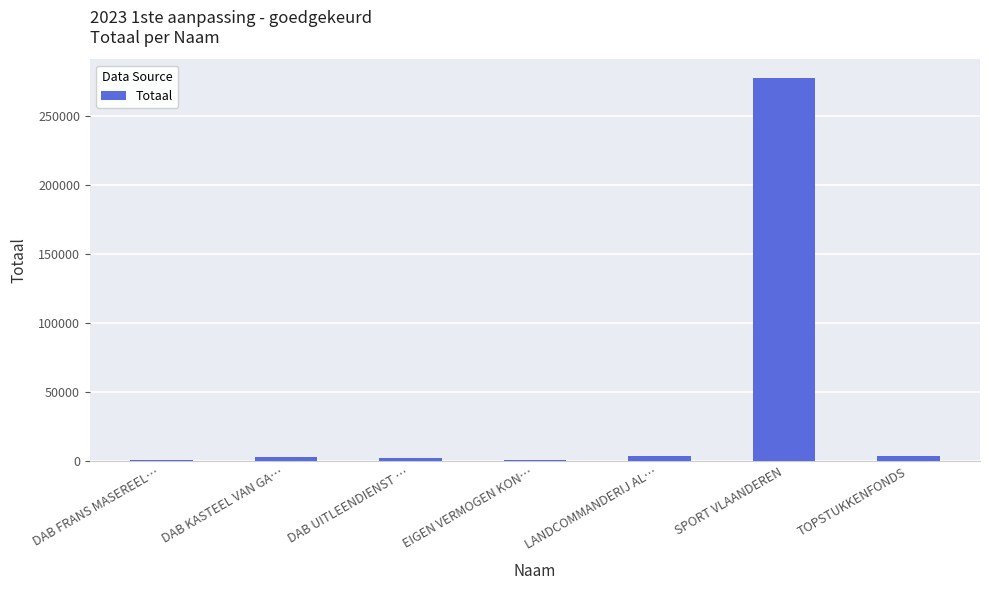

The value at SPORT VLAANDEREN is 277301. True or false?

True